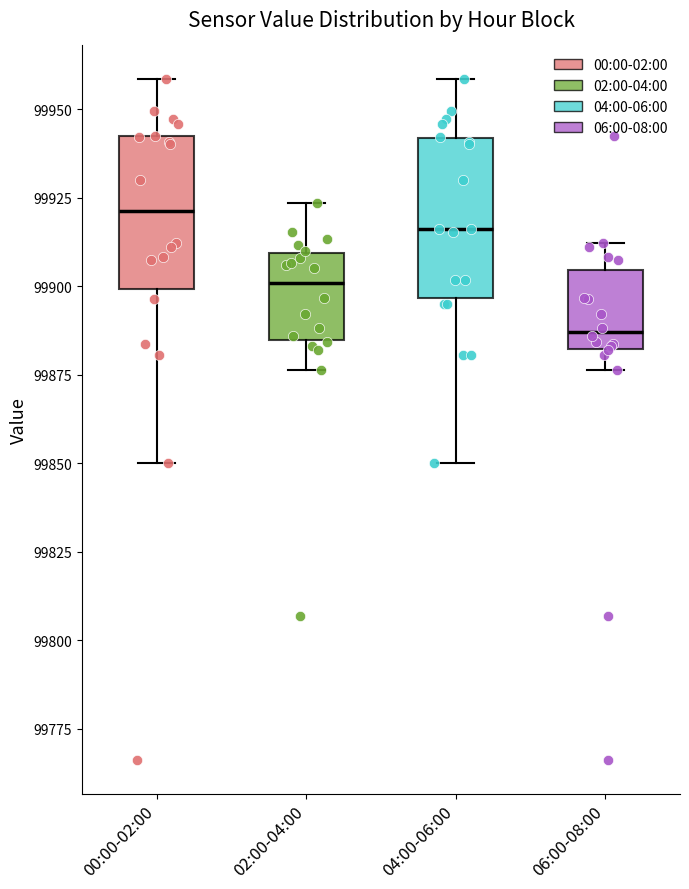

Where does the median line of the box for 02:00-04:00 sit on the y-axis? The values are not printed on the chart, so give them approximately, as read against the axis.

99900